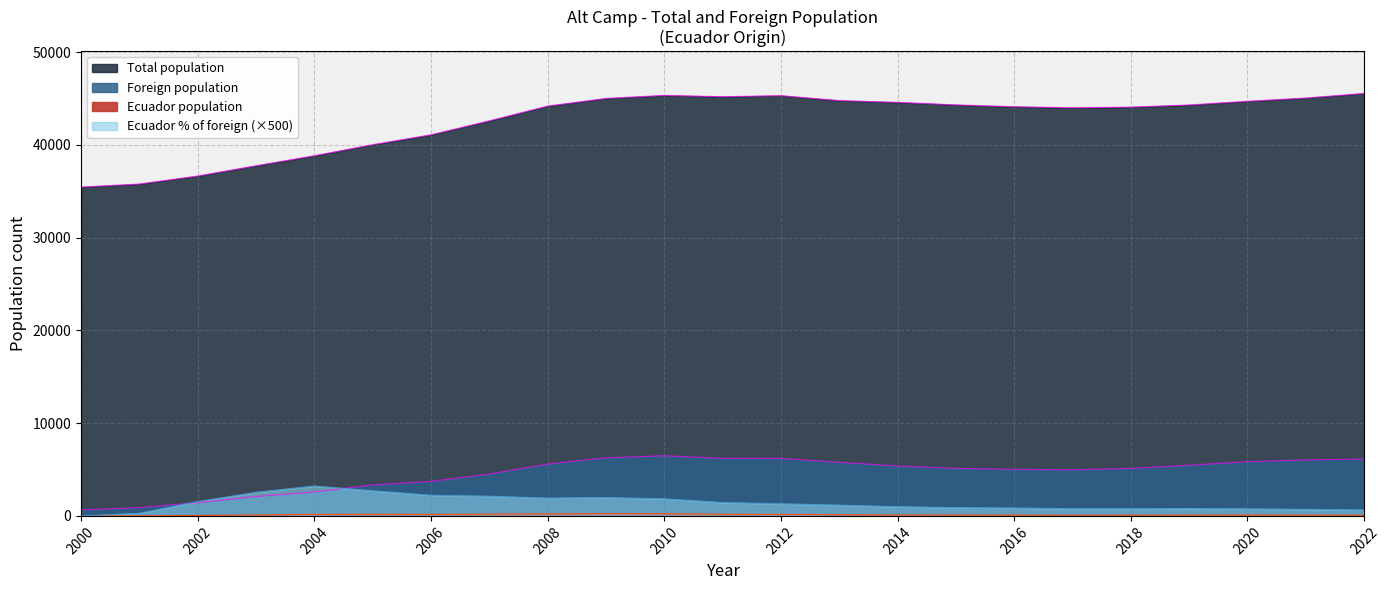

True or false: Ecuador % of foreign and Ecuador population cross at least once.

False